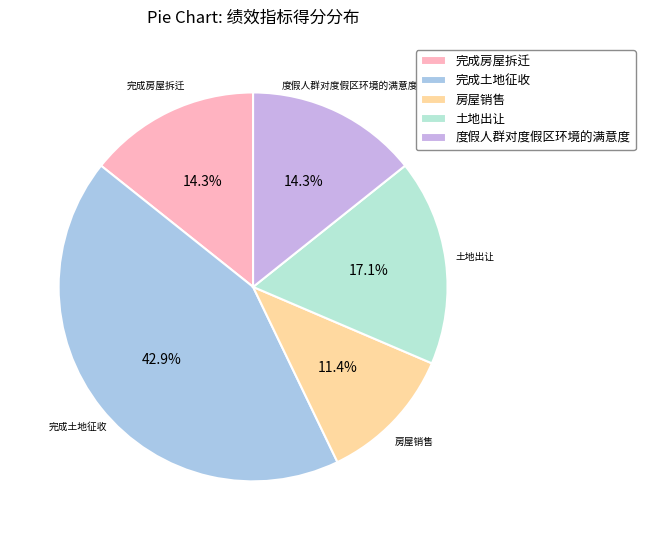

Combined, do 完成土地征收 and 完成房屋拆迁 account for over 50%?

Yes